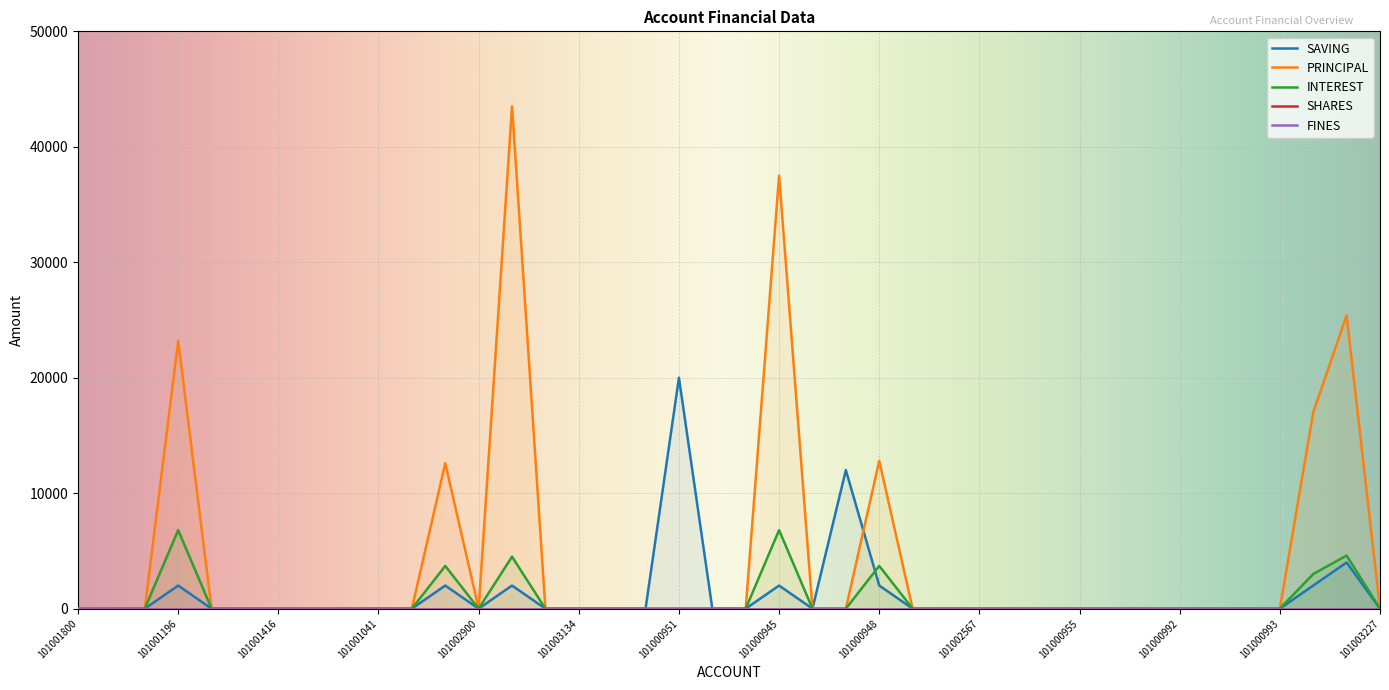

What is the label of the 23rd point from the right?

101003897